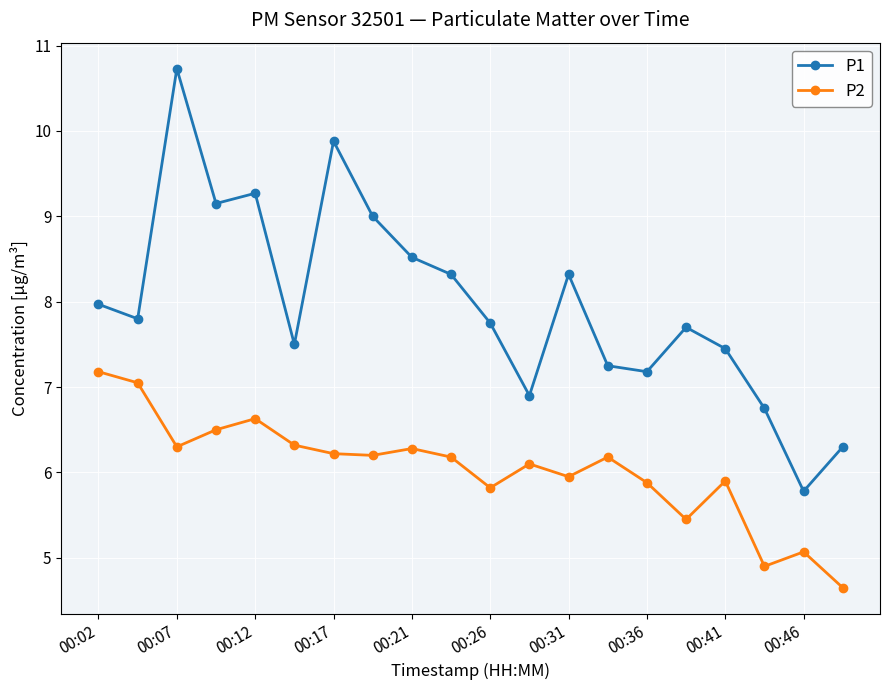

What is the sum of all P1 values?

159.5